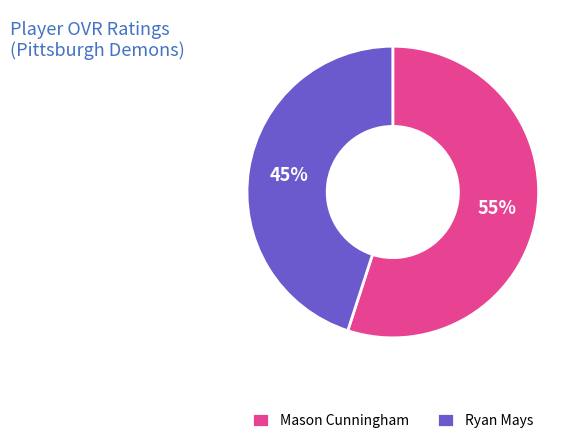

To the nearest percent, what portion does Ryan Mays represent?

45%